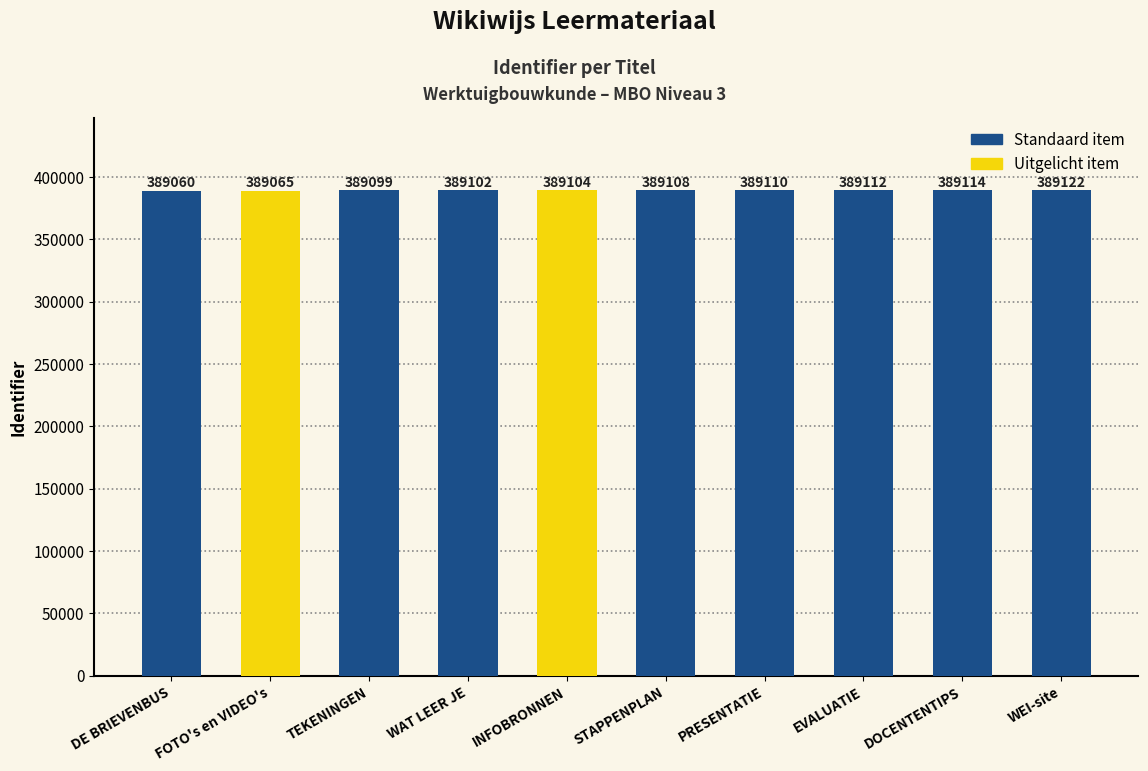

Between DOCENTENTIPS and STAPPENPLAN, which is larger?

DOCENTENTIPS